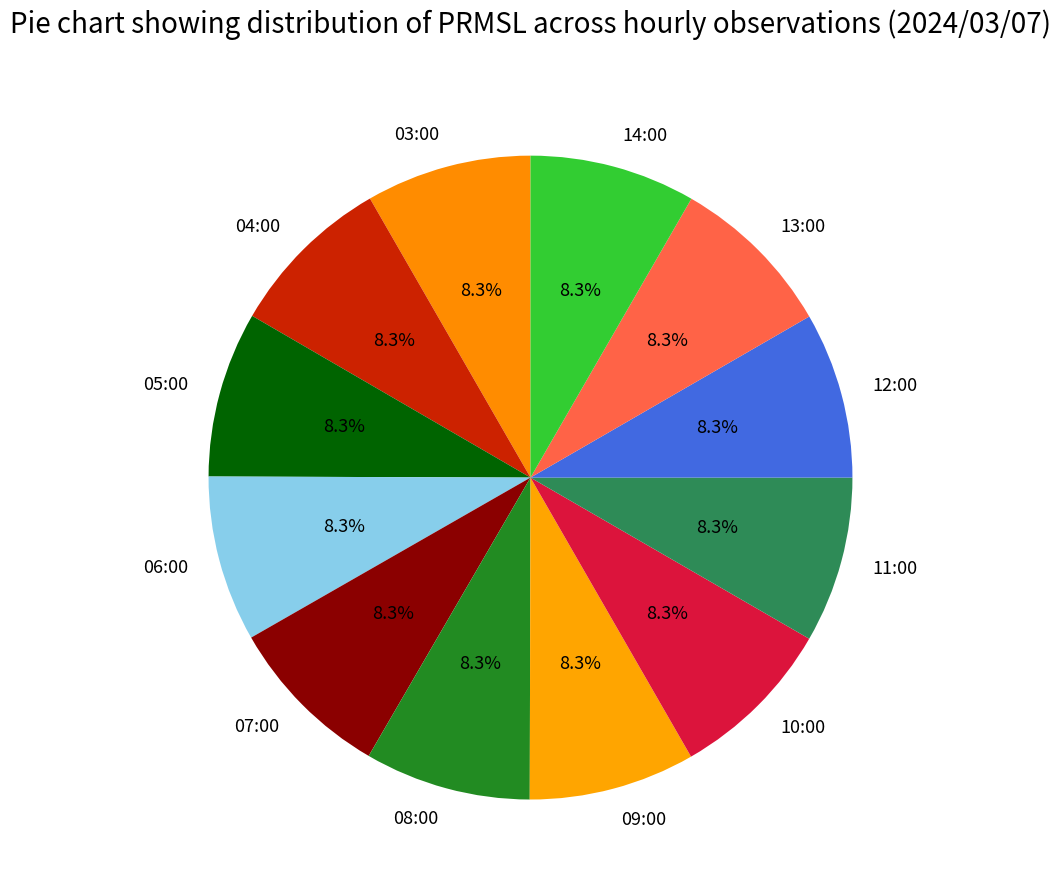

How many segments does this pie chart have?

12